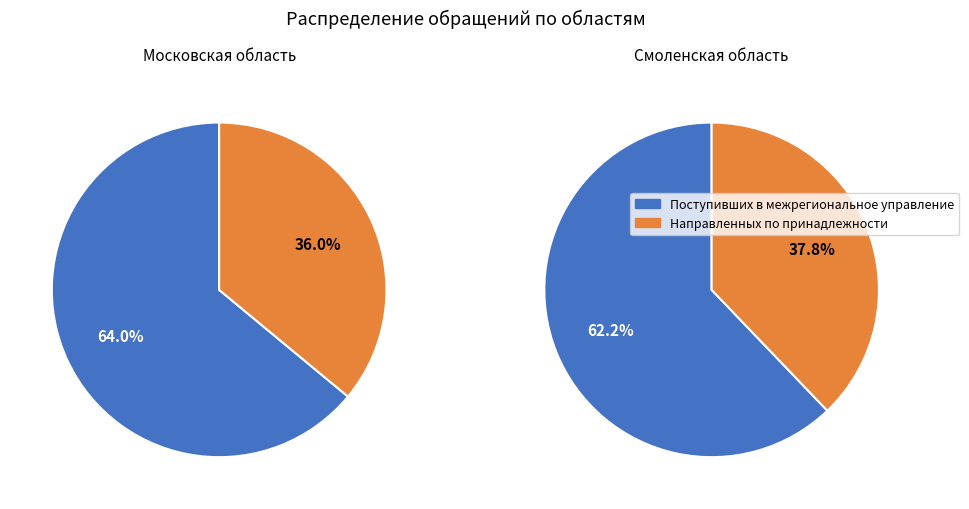

Rank the series by their maximum value, from highest to lowest.

Московская область, Смоленская область